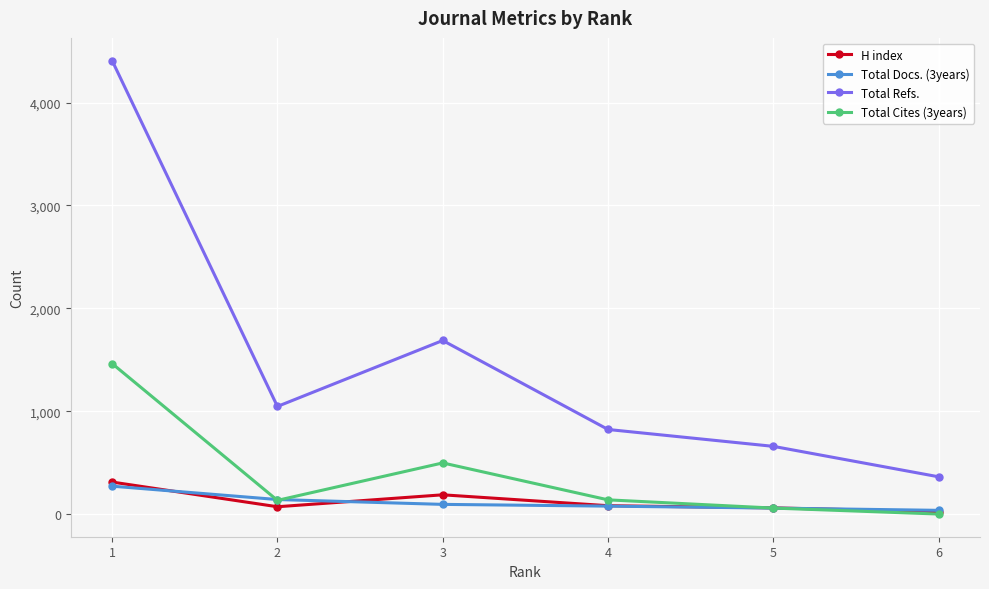

What is the sum of the Total Cites (3years) values at 5 and 3?

555